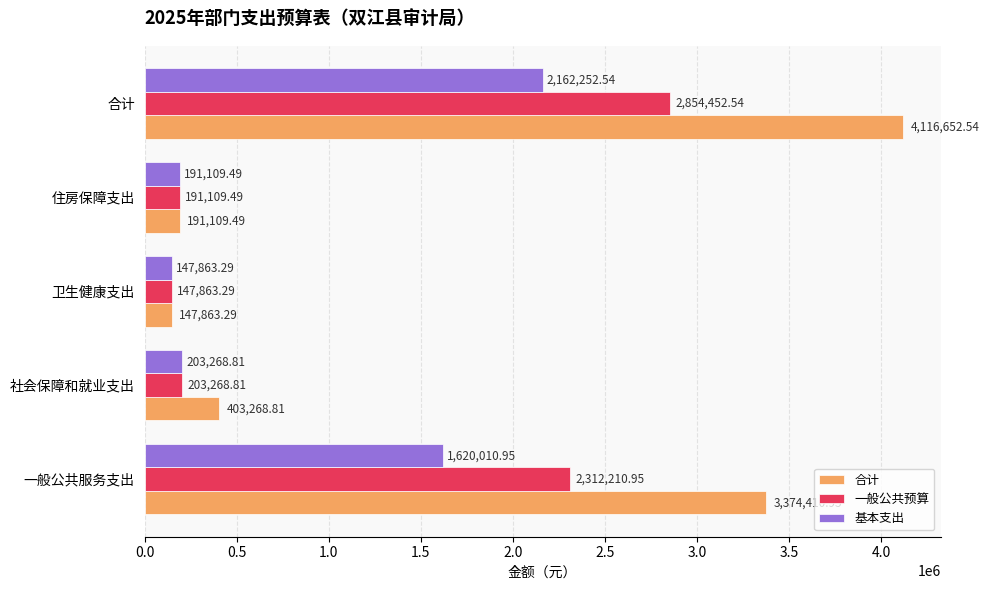

Is the value of 一般公共预算 at 住房保障支出 greater than the value of 合计 at 一般公共服务支出?

No